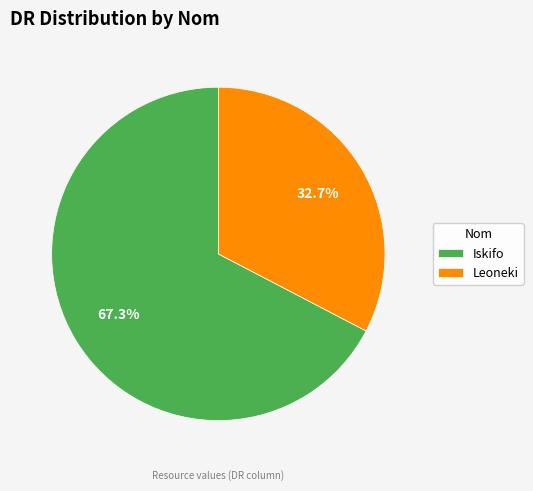

What is the smallest slice in the pie chart?

Leoneki